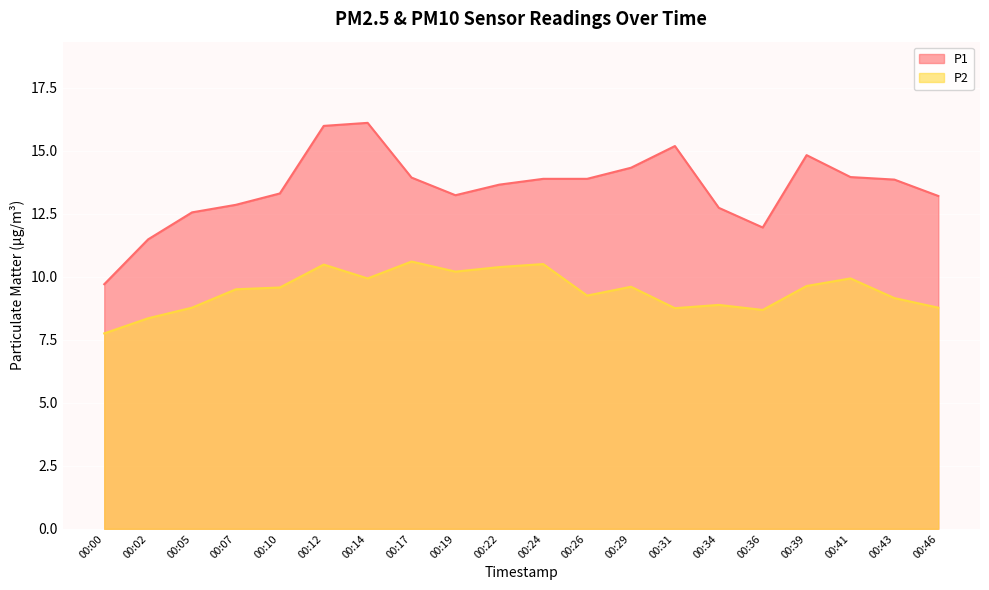

How many interior local valleys does the P2 series have?

5